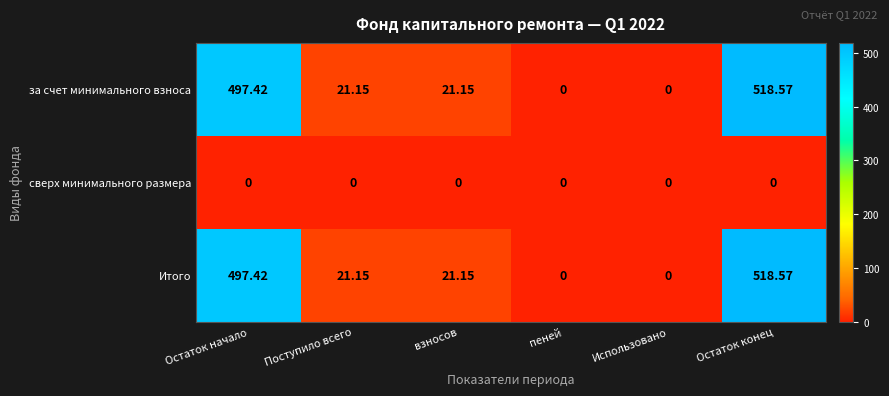

At which category is the sum across all series the highest?

Остаток конец